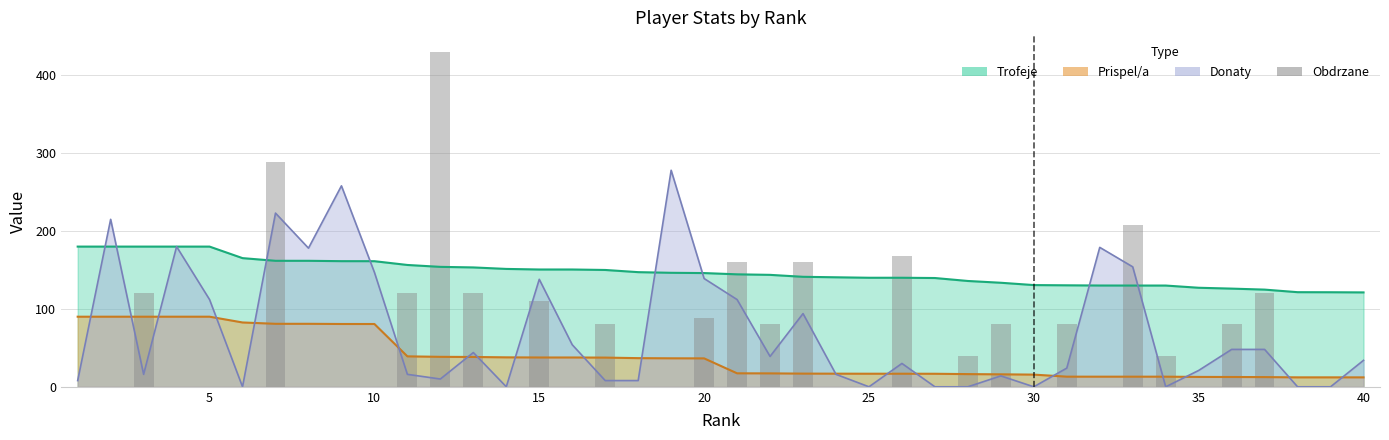

Reading left to right, extract all data points from this chart.

0	0	120	0	0	0	288	0	0	0	120	430	120	0	110	0	80	0	0	88	160	80	160	0	0	168	0	40	80	0	80	0	208	40	0	80	120	0	0	0